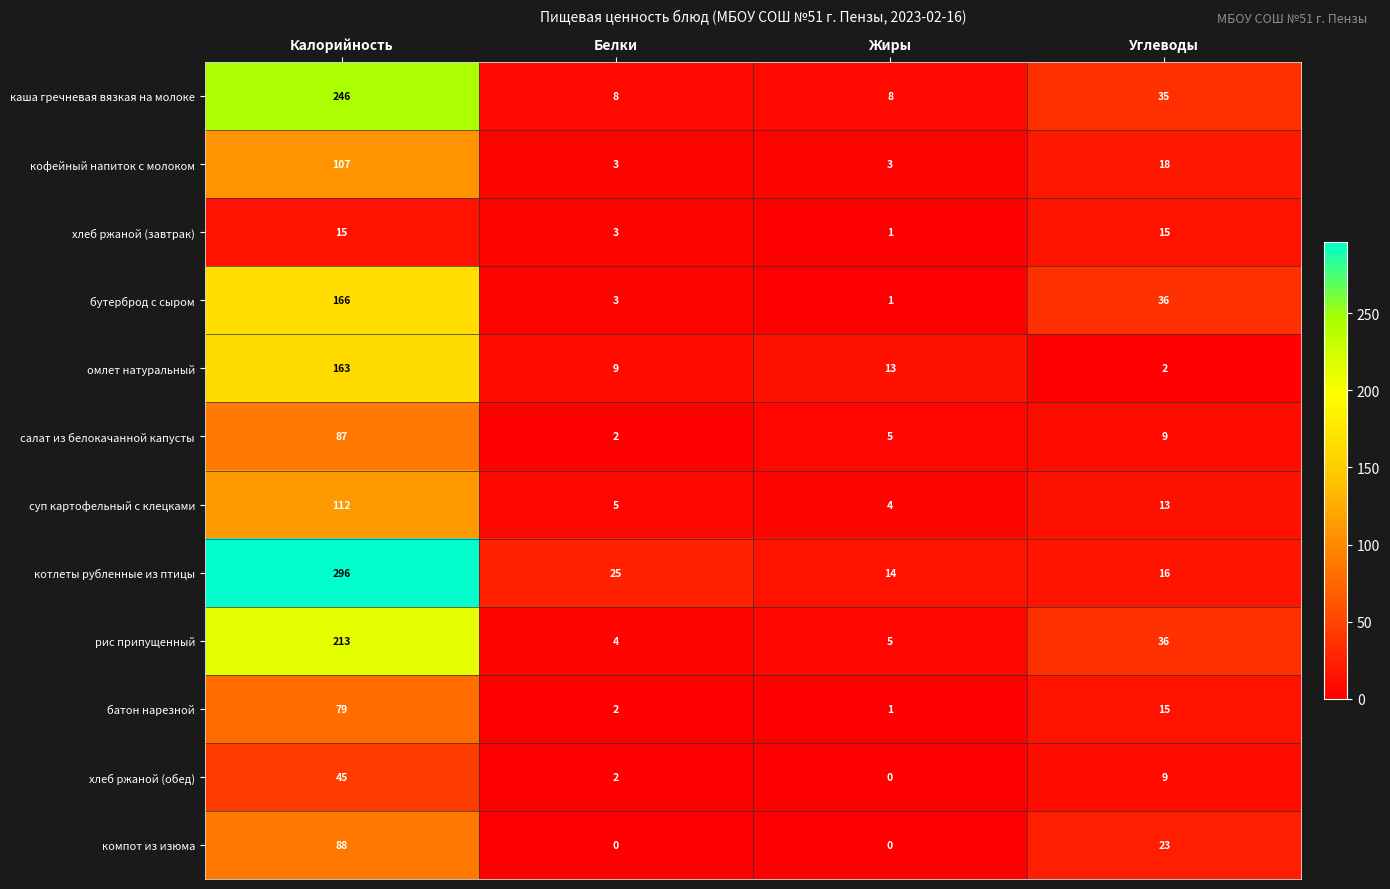

List the series in order of their peak value, highest first.

котлеты рубленные из птицы, каша гречневая вязкая на молоке, рис припущенный, бутерброд с сыром, омлет натуральный, суп картофельный с клецками, кофейный напиток с молоком, компот из изюма, салат из белокачанной капусты, батон нарезной, хлеб ржаной (обед), хлеб ржаной (завтрак)